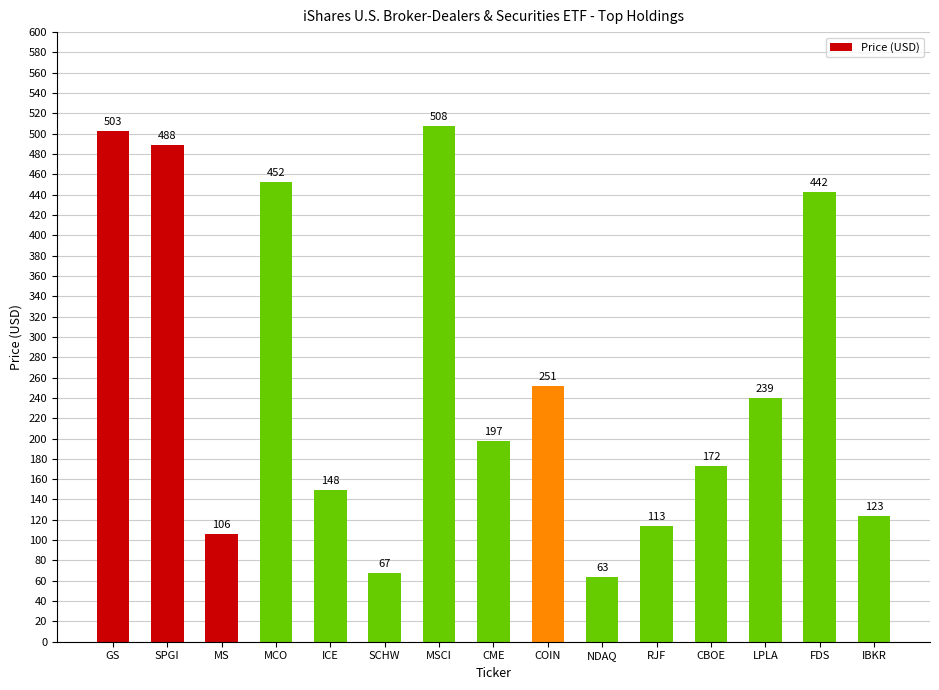

Which label corresponds to the largest value in the chart?

MSCI